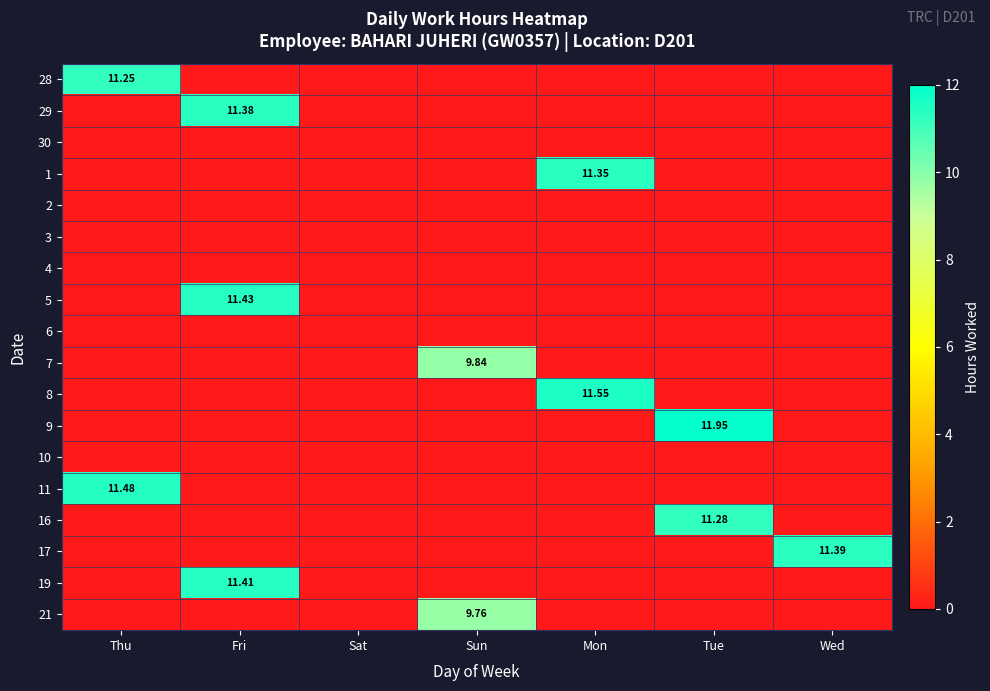

Is the value of 6 at Wed greater than the value of 11 at Mon?

No